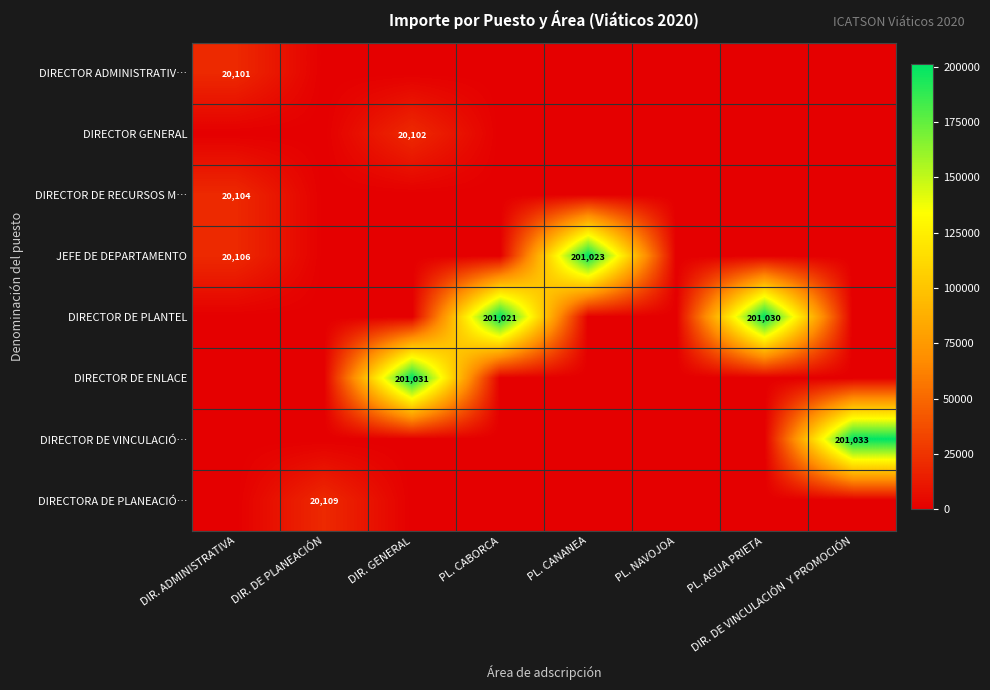

Is it true that DIRECTOR DE ENLACE equals 103380 at PL. CABORCA?

False